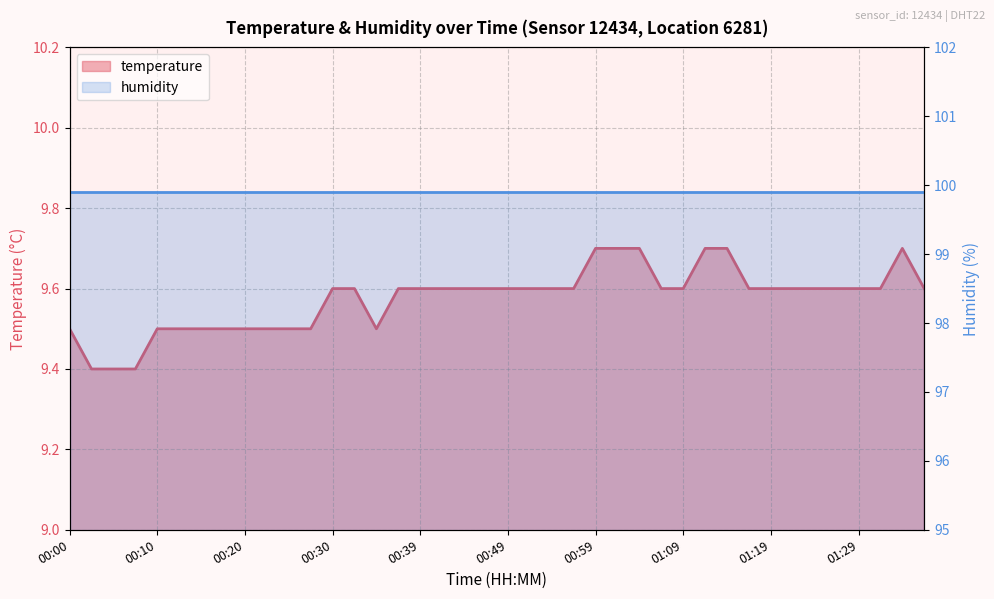

List the labels in order of value, largest first.

00:59, 01:01, 01:04, 01:11, 01:14, 01:33, 00:30, 00:32, 00:37, 00:39, 00:42, 00:44, 00:47, 00:49, 00:52, 00:54, 00:57, 01:06, 01:09, 01:16, 01:19, 01:21, 01:24, 01:26, 01:29, 01:31, 01:36, 00:00, 00:10, 00:12, 00:15, 00:17, 00:20, 00:22, 00:25, 00:27, 00:34, 00:02, 00:05, 00:07